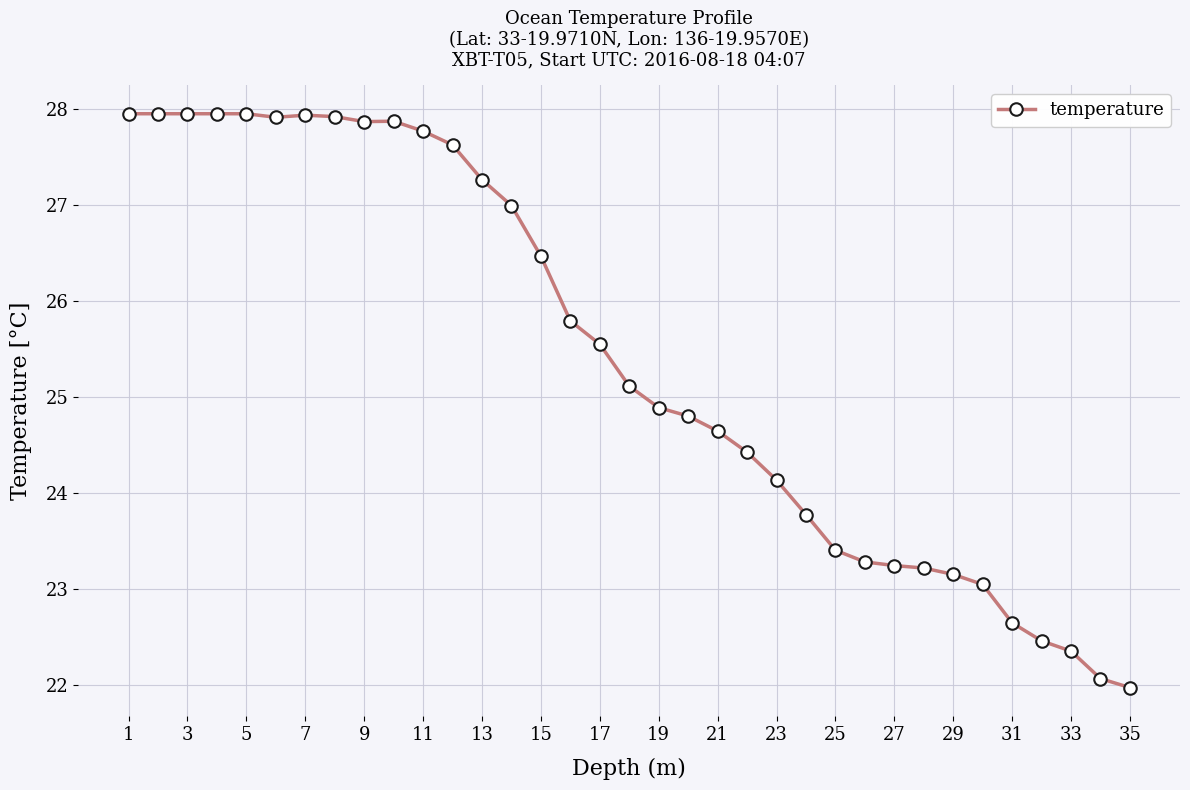

True or false: the data has more than 0 interior local peaks.

True